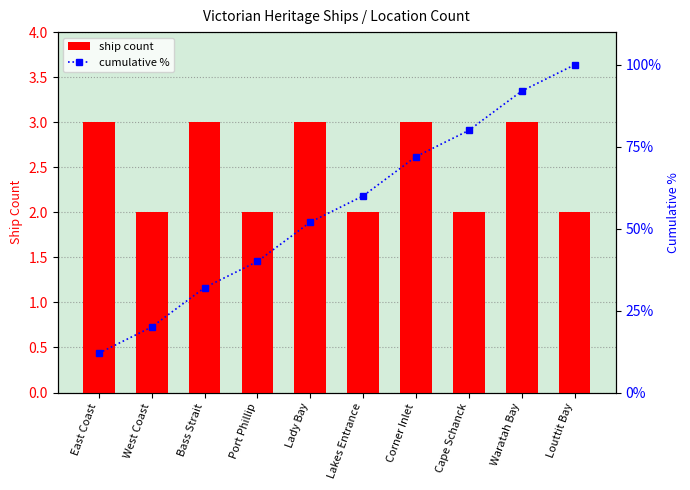

Which has a higher value, West Coast or Bass Strait?

Bass Strait